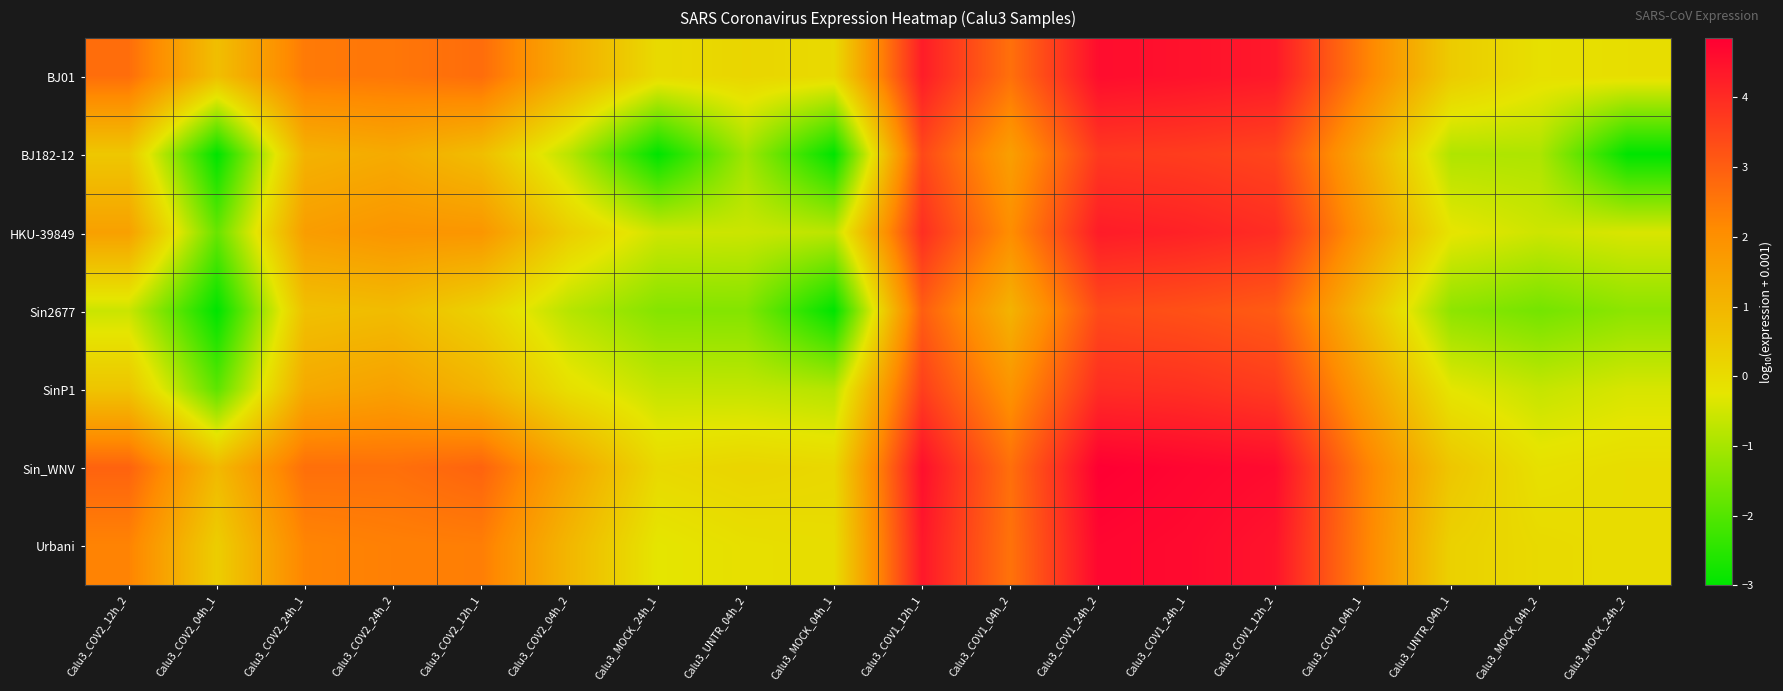

Reading left to right, transcribe all the data shown in this chart.

BJ01: Calu3_COV2_12h_2=2.7	Calu3_COV2_04h_1=0.8	Calu3_COV2_24h_1=2.5	Calu3_COV2_24h_2=2.5	Calu3_COV2_12h_1=2.7	Calu3_COV2_04h_2=1.3	Calu3_MOCK_24h_1=0.0	Calu3_UNTR_04h_2=0.2	Calu3_MOCK_04h_1=0.0	Calu3_COV1_12h_1=4.3	Calu3_COV1_04h_2=2.6	Calu3_COV1_24h_2=4.6	Calu3_COV1_24h_1=4.5	Calu3_COV1_12h_2=4.4	Calu3_COV1_04h_1=2.4	Calu3_UNTR_04h_1=0.4	Calu3_MOCK_04h_2=-0.1	Calu3_MOCK_24h_2=-0.1
BJ182-12: Calu3_COV2_12h_2=0.5	Calu3_COV2_04h_1=-3.0	Calu3_COV2_24h_1=1.1	Calu3_COV2_24h_2=1.3	Calu3_COV2_12h_1=0.8	Calu3_COV2_04h_2=-0.8	Calu3_MOCK_24h_1=-3.0	Calu3_UNTR_04h_2=-1.1	Calu3_MOCK_04h_1=-3.0	Calu3_COV1_12h_1=3.4	Calu3_COV1_04h_2=1.6	Calu3_COV1_24h_2=3.7	Calu3_COV1_24h_1=3.7	Calu3_COV1_12h_2=3.5	Calu3_COV1_04h_1=1.3	Calu3_UNTR_04h_1=-0.9	Calu3_MOCK_04h_2=-0.9	Calu3_MOCK_24h_2=-3.0
HKU-39849: Calu3_COV2_12h_2=1.6	Calu3_COV2_04h_1=-1.7	Calu3_COV2_24h_1=1.7	Calu3_COV2_24h_2=1.9	Calu3_COV2_12h_1=1.8	Calu3_COV2_04h_2=0.3	Calu3_MOCK_24h_1=-0.5	Calu3_UNTR_04h_2=-0.6	Calu3_MOCK_04h_1=-0.7	Calu3_COV1_12h_1=3.9	Calu3_COV1_04h_2=2.0	Calu3_COV1_24h_2=4.3	Calu3_COV1_24h_1=4.2	Calu3_COV1_12h_2=4.0	Calu3_COV1_04h_1=1.8	Calu3_UNTR_04h_1=-0.2	Calu3_MOCK_04h_2=-0.5	Calu3_MOCK_24h_2=-0.4
Sin2677: Calu3_COV2_12h_2=-0.6	Calu3_COV2_04h_1=-3.0	Calu3_COV2_24h_1=0.7	Calu3_COV2_24h_2=0.8	Calu3_COV2_12h_1=0.2	Calu3_COV2_04h_2=-0.8	Calu3_MOCK_24h_1=-1.4	Calu3_UNTR_04h_2=-1.4	Calu3_MOCK_04h_1=-3.0	Calu3_COV1_12h_1=3.0	Calu3_COV1_04h_2=1.1	Calu3_COV1_24h_2=3.4	Calu3_COV1_24h_1=3.3	Calu3_COV1_12h_2=3.1	Calu3_COV1_04h_1=0.8	Calu3_UNTR_04h_1=-1.3	Calu3_MOCK_04h_2=-1.6	Calu3_MOCK_24h_2=-1.3
SinP1: Calu3_COV2_12h_2=0.6	Calu3_COV2_04h_1=-1.9	Calu3_COV2_24h_1=1.3	Calu3_COV2_24h_2=1.6	Calu3_COV2_12h_1=1.0	Calu3_COV2_04h_2=-0.1	Calu3_MOCK_24h_1=-0.7	Calu3_UNTR_04h_2=-0.7	Calu3_MOCK_04h_1=-0.8	Calu3_COV1_12h_1=3.6	Calu3_COV1_04h_2=1.9	Calu3_COV1_24h_2=4.0	Calu3_COV1_24h_1=3.9	Calu3_COV1_12h_2=3.7	Calu3_COV1_04h_1=1.6	Calu3_UNTR_04h_1=-0.3	Calu3_MOCK_04h_2=-0.6	Calu3_MOCK_24h_2=-0.4
Sin_WNV: Calu3_COV2_12h_2=2.9	Calu3_COV2_04h_1=0.9	Calu3_COV2_24h_1=2.7	Calu3_COV2_24h_2=2.7	Calu3_COV2_12h_1=2.9	Calu3_COV2_04h_2=1.4	Calu3_MOCK_24h_1=0.1	Calu3_UNTR_04h_2=0.2	Calu3_MOCK_04h_1=0.1	Calu3_COV1_12h_1=4.5	Calu3_COV1_04h_2=2.7	Calu3_COV1_24h_2=4.9	Calu3_COV1_24h_1=4.7	Calu3_COV1_12h_2=4.6	Calu3_COV1_04h_1=2.4	Calu3_UNTR_04h_1=0.6	Calu3_MOCK_04h_2=-0.1	Calu3_MOCK_24h_2=-0.0
Urbani: Calu3_COV2_12h_2=2.3	Calu3_COV2_04h_1=0.4	Calu3_COV2_24h_1=2.2	Calu3_COV2_24h_2=2.3	Calu3_COV2_12h_1=2.4	Calu3_COV2_04h_2=1.0	Calu3_MOCK_24h_1=-0.3	Calu3_UNTR_04h_2=-0.1	Calu3_MOCK_04h_1=-0.0	Calu3_COV1_12h_1=4.4	Calu3_COV1_04h_2=2.6	Calu3_COV1_24h_2=4.7	Calu3_COV1_24h_1=4.6	Calu3_COV1_12h_2=4.4	Calu3_COV1_04h_1=2.3	Calu3_UNTR_04h_1=0.3	Calu3_MOCK_04h_2=0.0	Calu3_MOCK_24h_2=-0.0